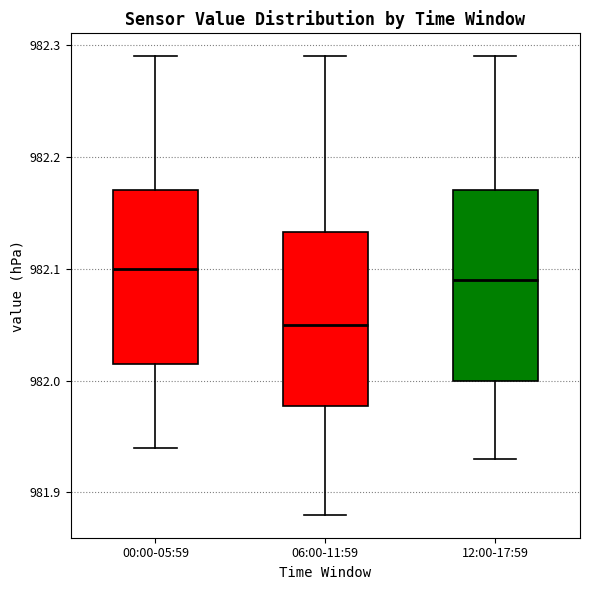

Which box has the lowest median line?

06:00-11:59